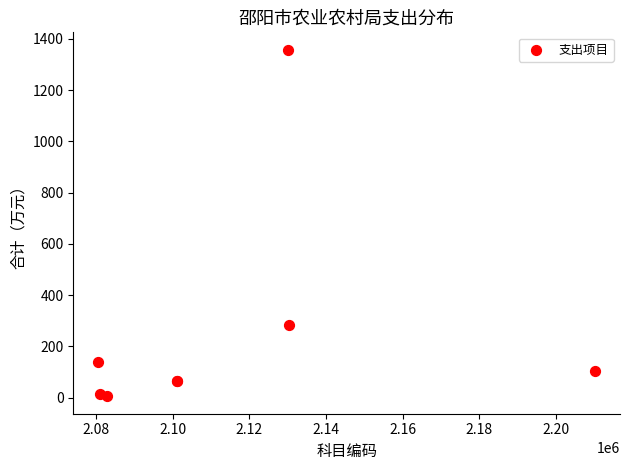

What Y value in the scatter plot is closest to 681?

283.0